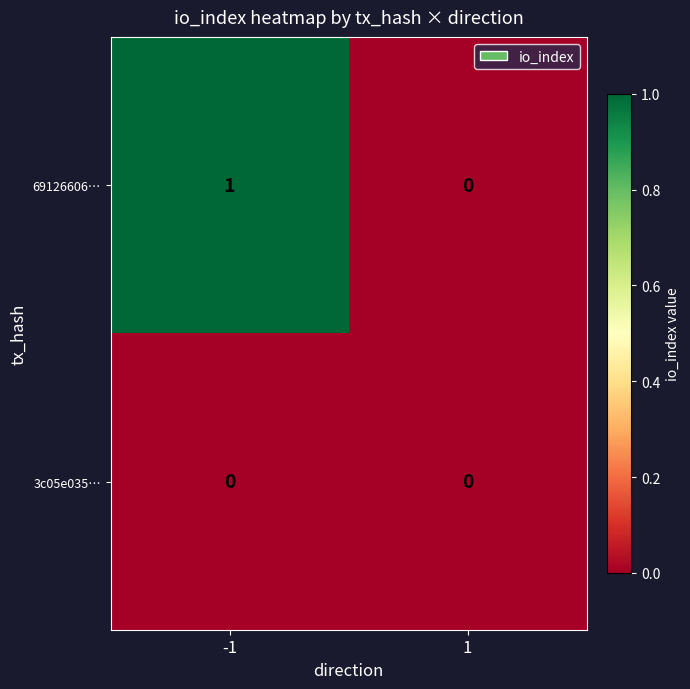

Rank the series by their average value, from lowest to highest.

3c05e035…, 69126606…